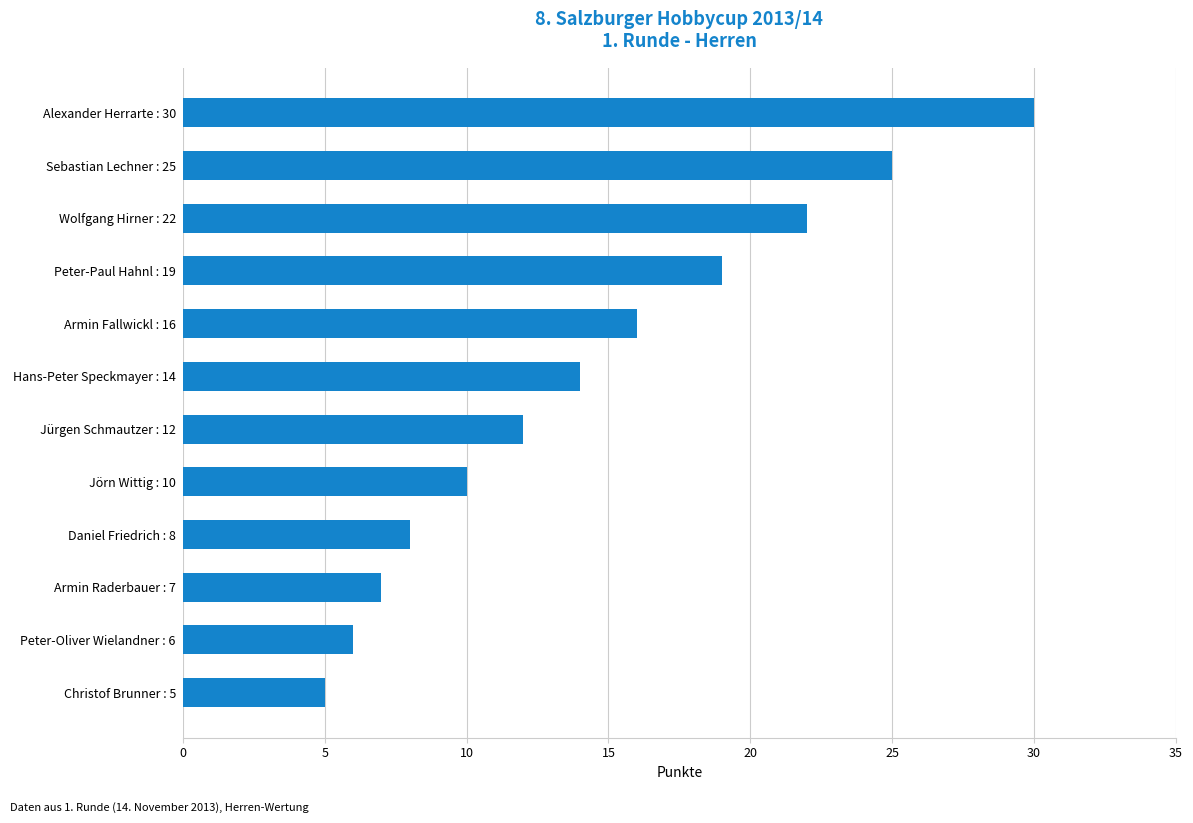

Where is the data nearest to the value 17?

Armin Fallwickl : 16